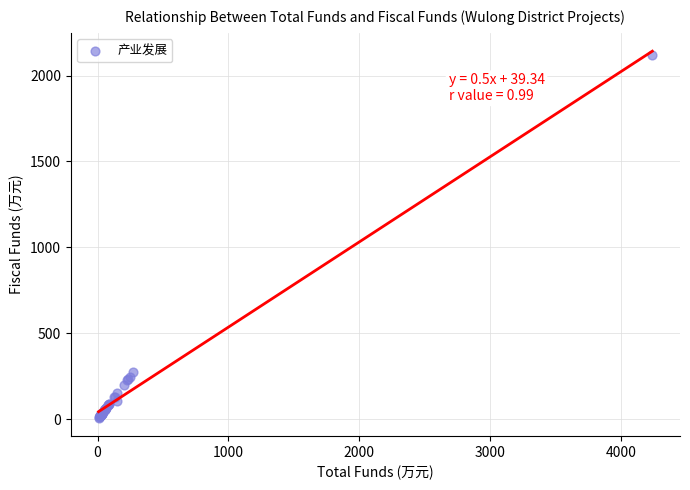

What Y value in the scatter plot is closest to 1063?

273.0